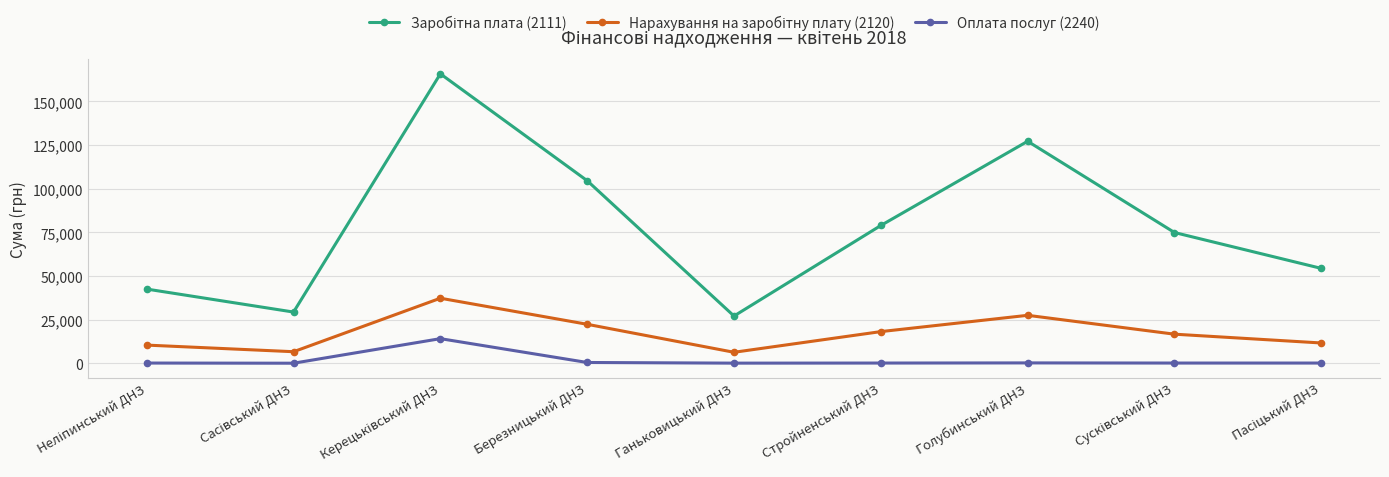

What is the sum of all Оплата послуг (2240) values?

15878.5